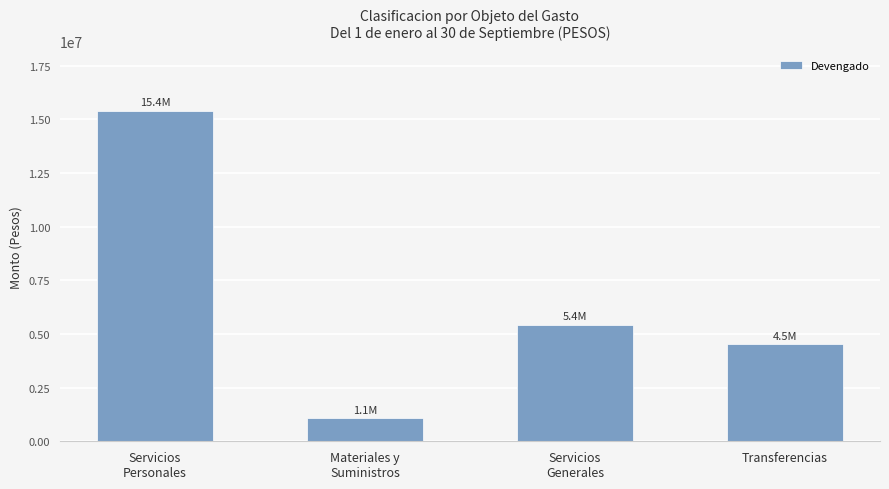

What is the label of the 2nd bar from the left?

Materiales y
Suministros